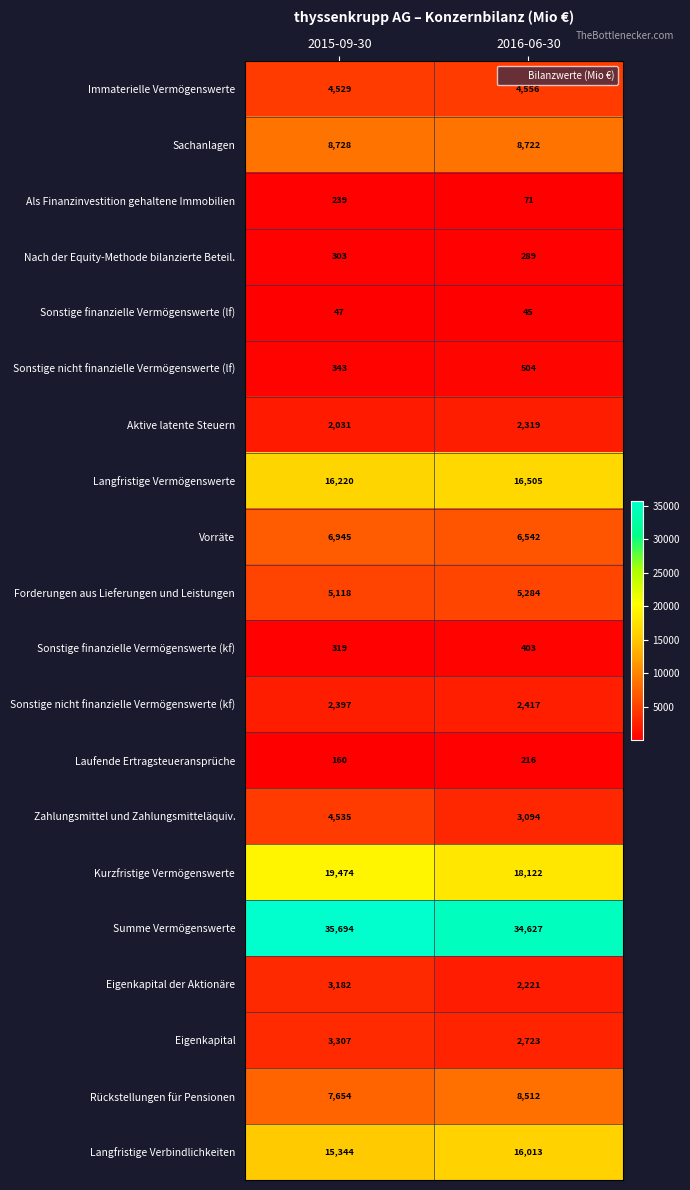

What is the sum of the Nach der Equity-Methode bilanzierte Beteil. values at 2015-09-30 and 2016-06-30?

592